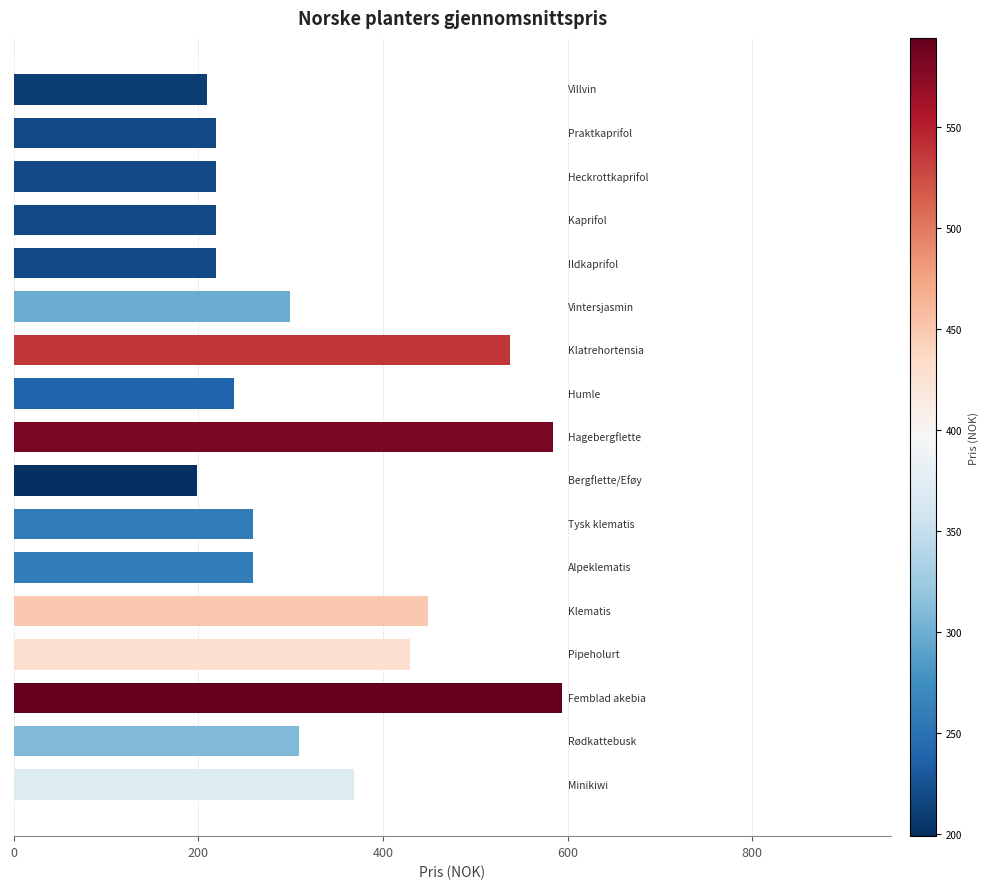

What is the smallest value displayed?

199